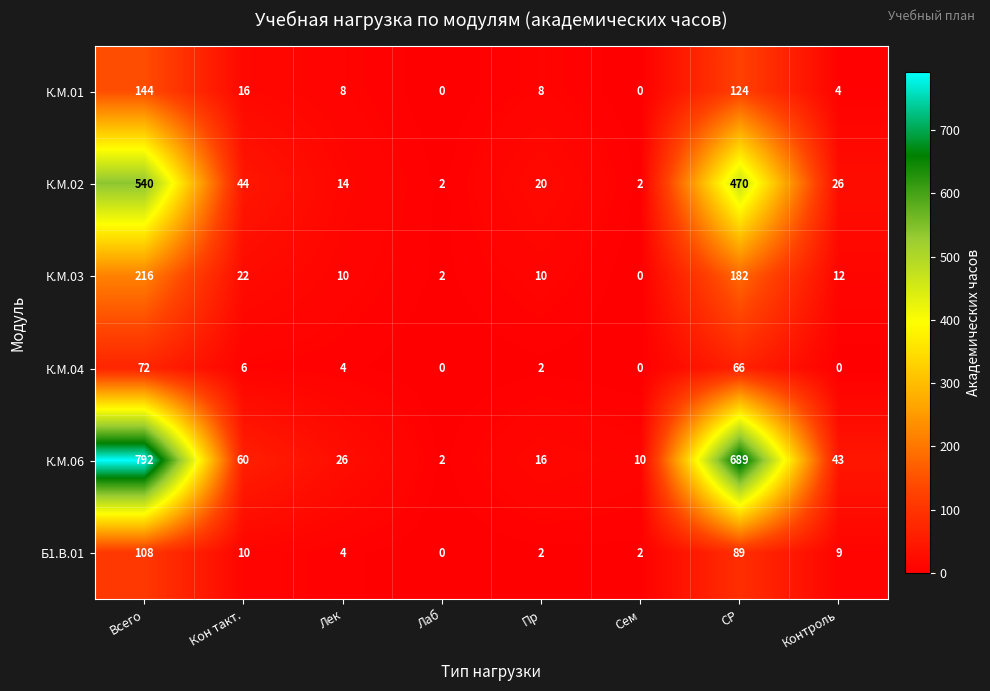

What is the difference between the К.М.02 values at Лек and Лаб?

12